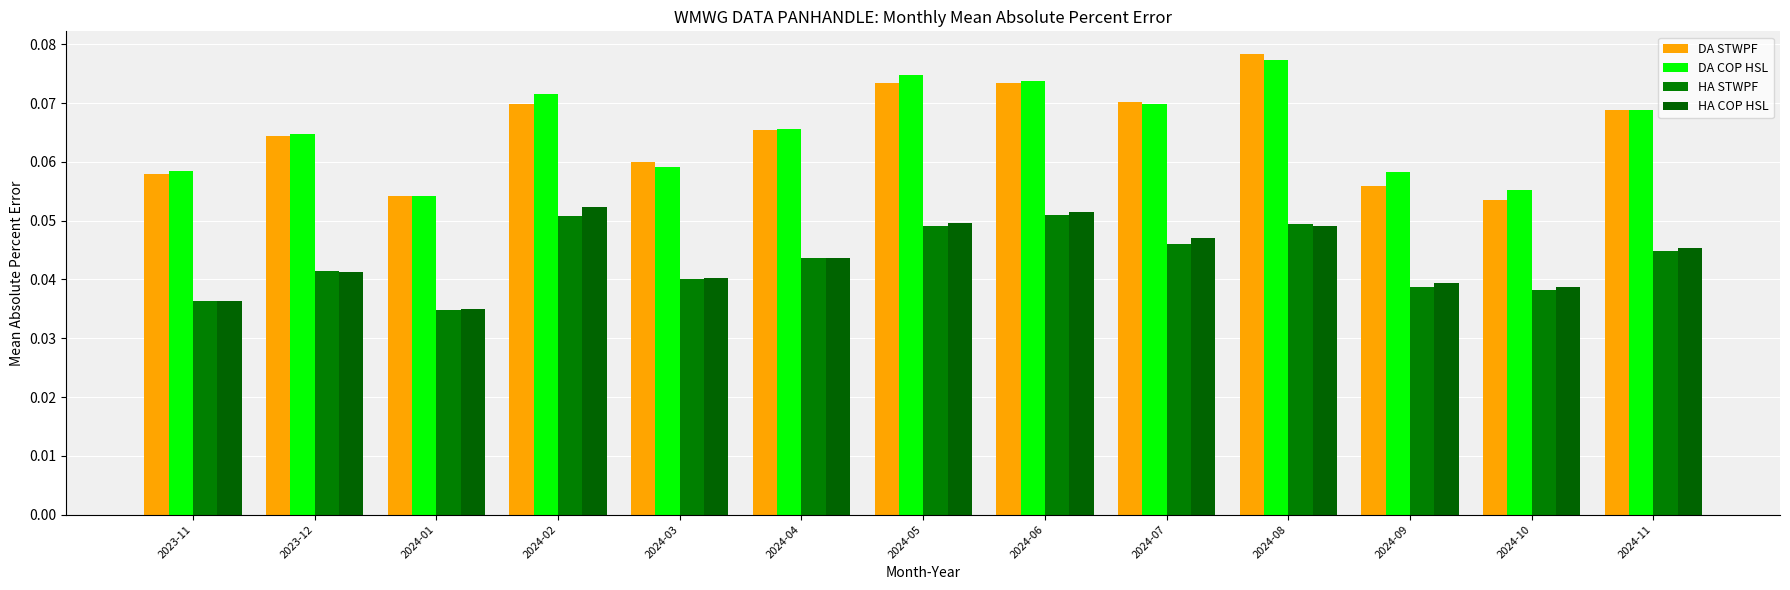

How many bars are there in each group?

4